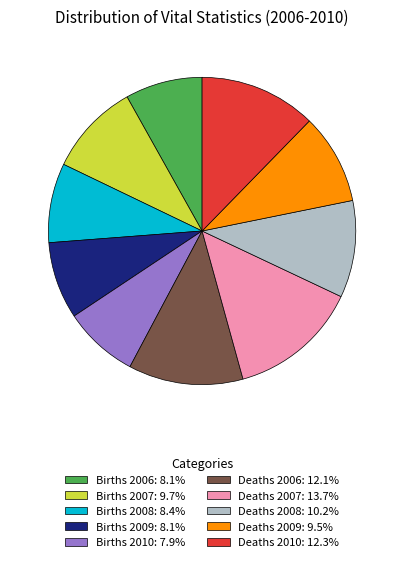

Combined, do Births 2008: 8.4% and Deaths 2006: 12.1% account for over 50%?

No